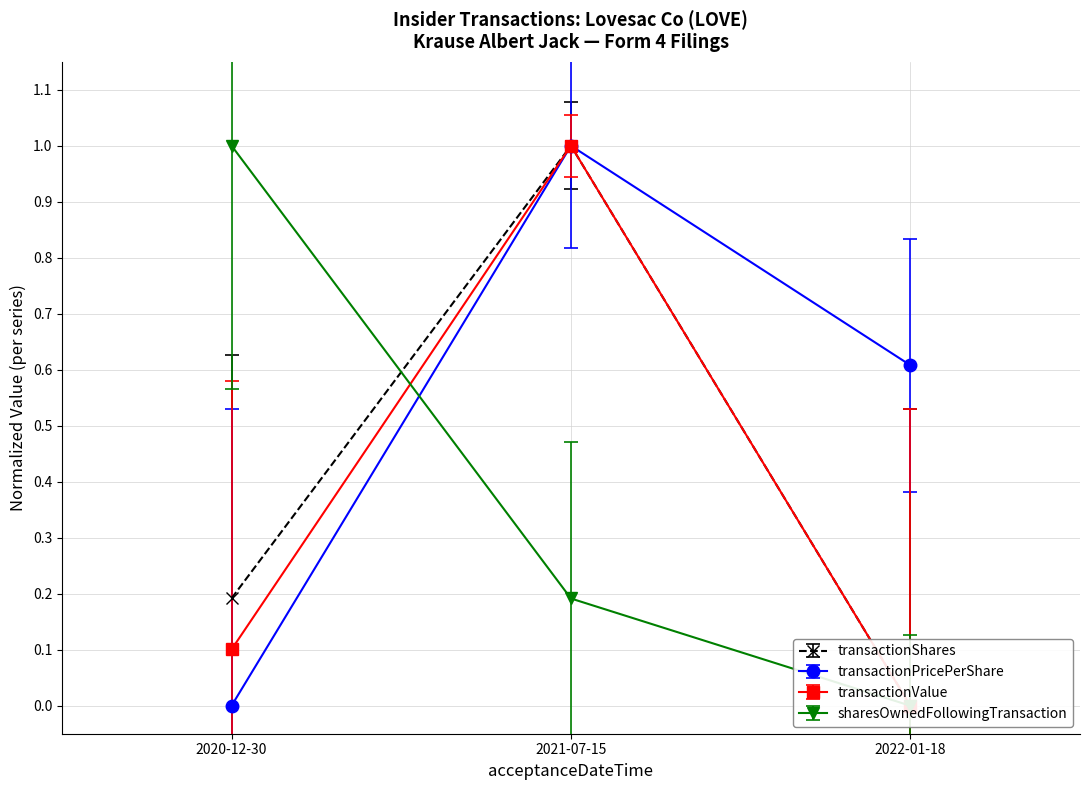

How many values in transactionShares are above zero?

2